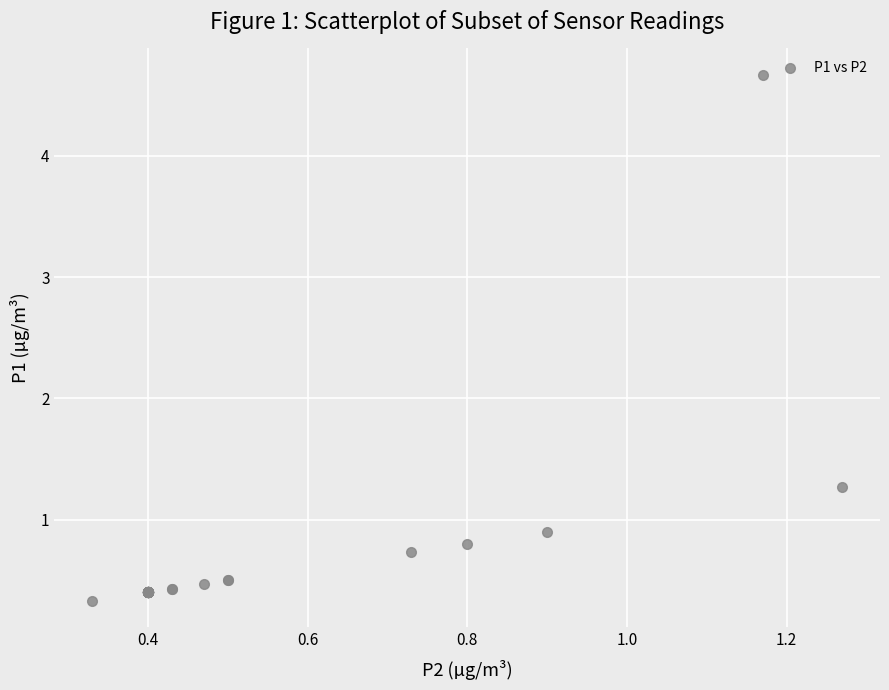

What Y value in the scatter plot is closest to 2?

1.3